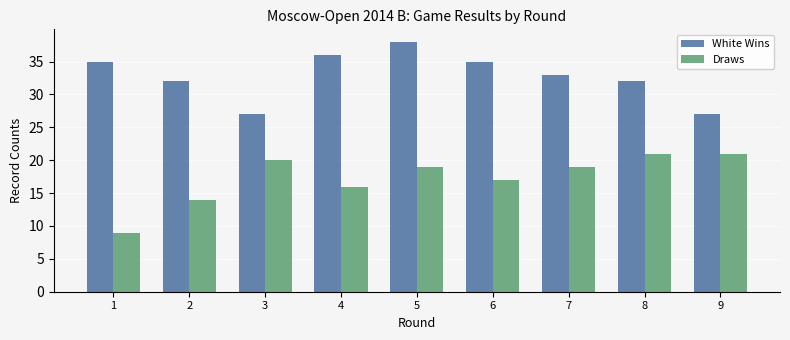

What is the difference between the highest and lowest values at 2?

18